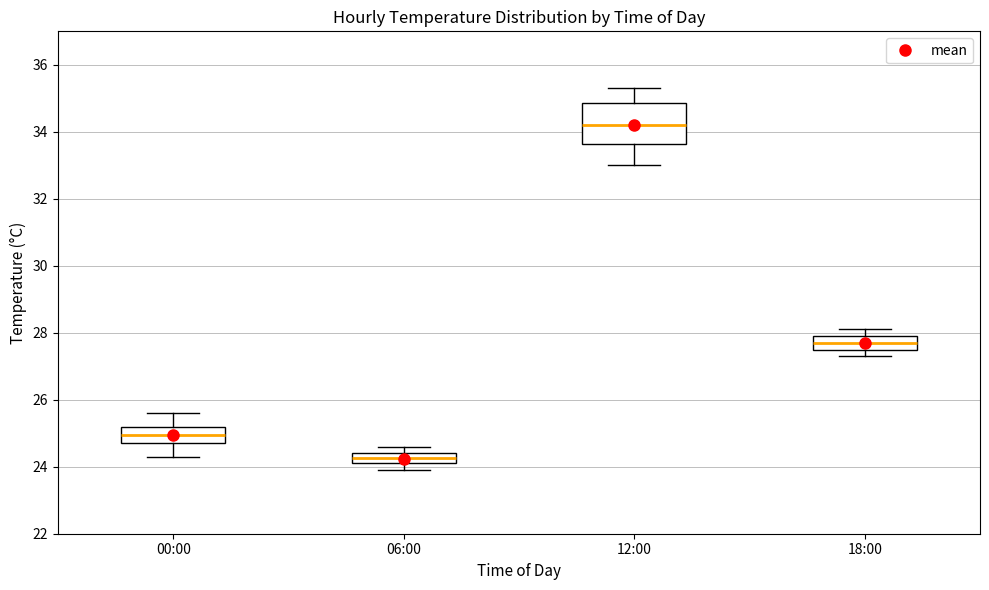

Where does the upper whisker of the box for 06:00 end on the y-axis? The values are not printed on the chart, so give them approximately, as read against the axis.

24.6